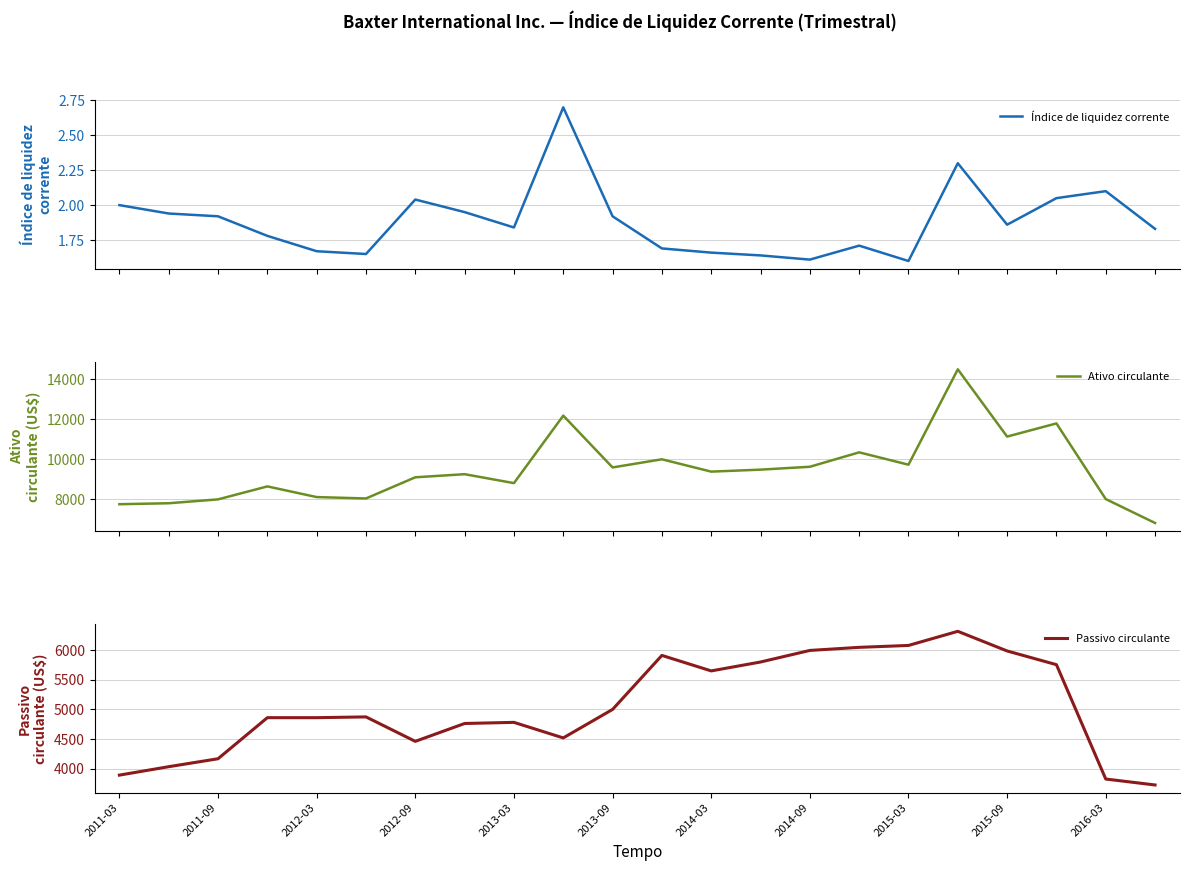

At how many categories does at least one series exceed 4973?

22